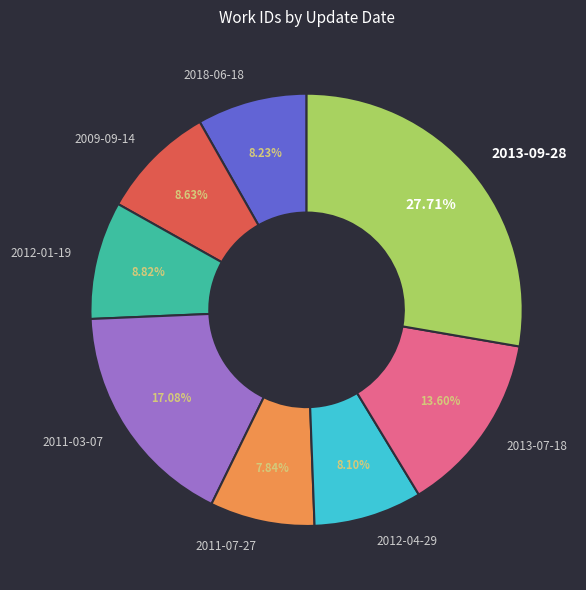

To the nearest percent, what portion does 2013-07-18 represent?

14%